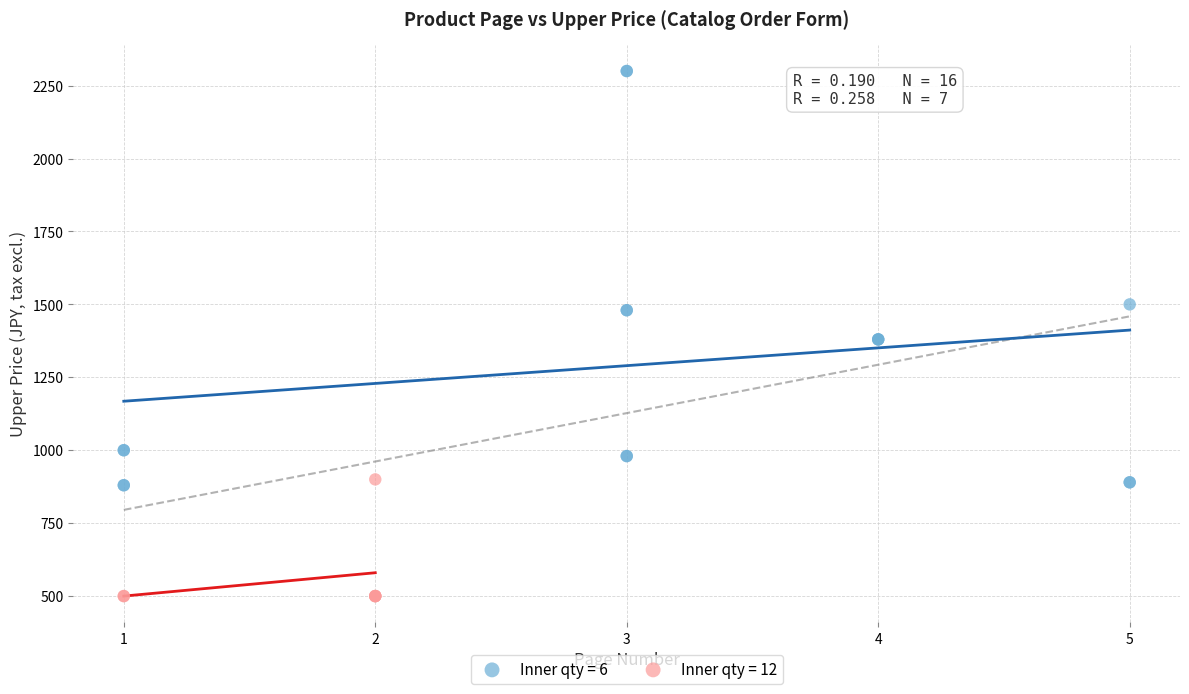

Which series reaches the maximum Y coordinate?

Inner qty = 6